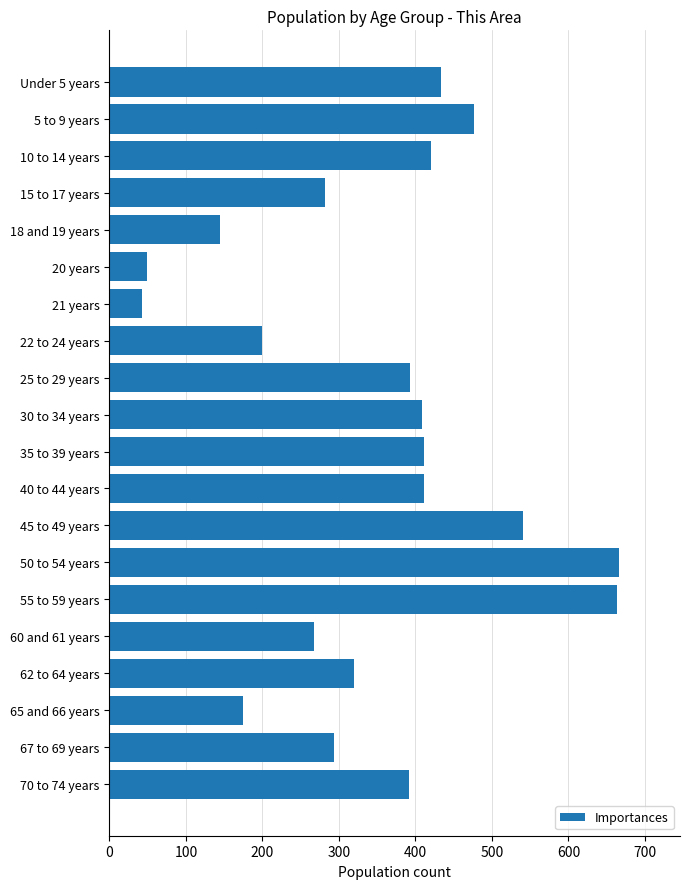

Which category has the lowest value across all series?

21 years